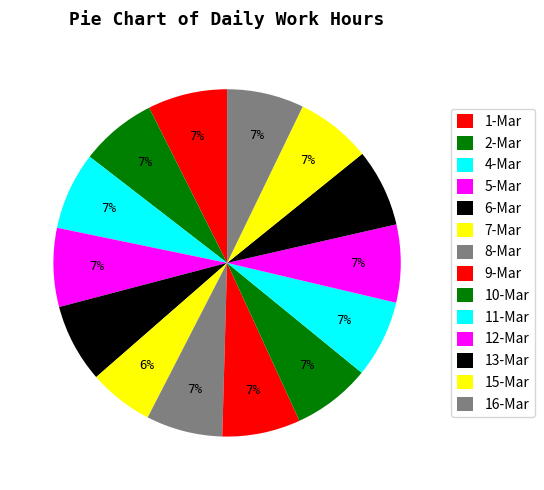

Which has a higher value, 8-Mar or 16-Mar?

16-Mar